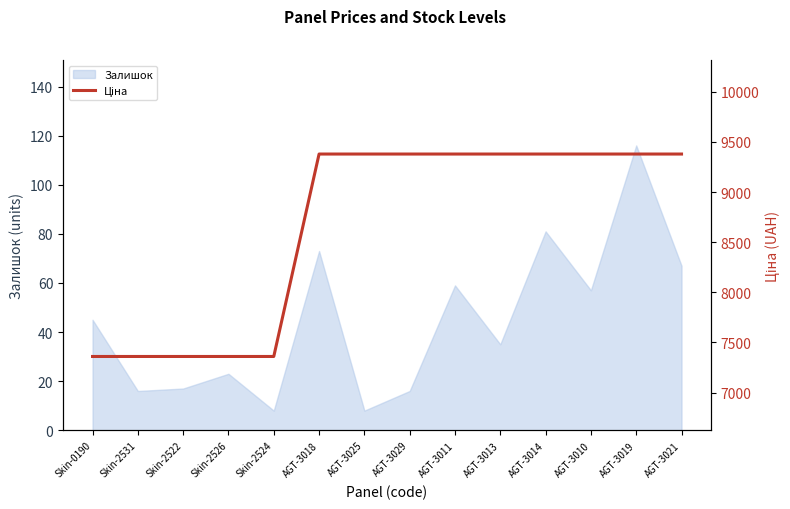

What is the highest value of the Залишок series?

116